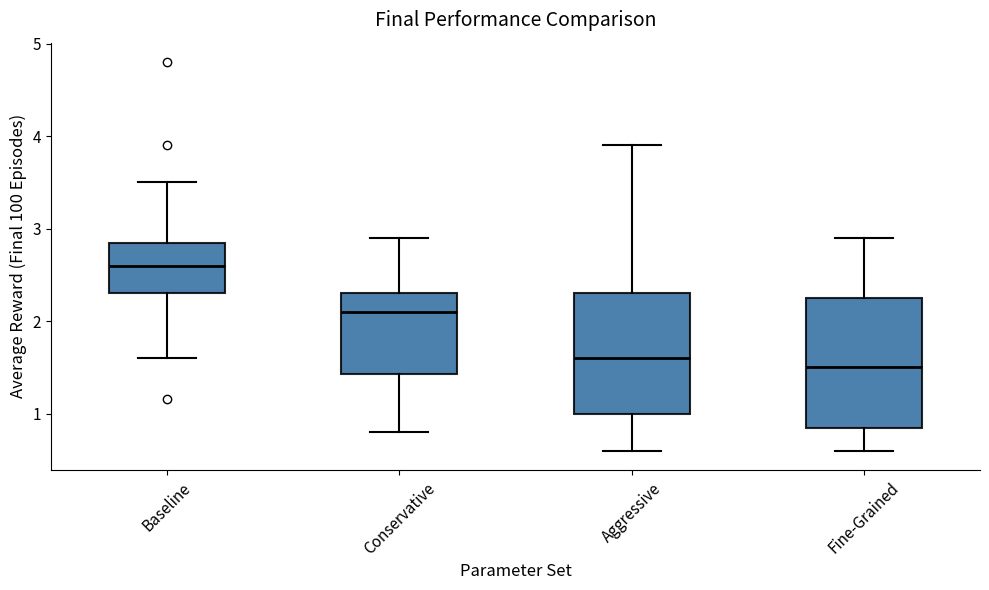

Reading left to right, transcribe this box plot: for each box, give where its median line is, the range the box spans, and where its two whiskers end, as read against the y-axis. The values are not printed on the chart, so give them approximately, as read against the axis.

Baseline: median 2.6, box 2.3 to 2.9, whiskers 1.6 to 3.5
Conservative: median 2.1, box 1.4 to 2.3, whiskers 0.8 to 2.9
Aggressive: median 1.6, box 1.0 to 2.3, whiskers 0.6 to 3.9
Fine-Grained: median 1.5, box 0.9 to 2.3, whiskers 0.6 to 2.9